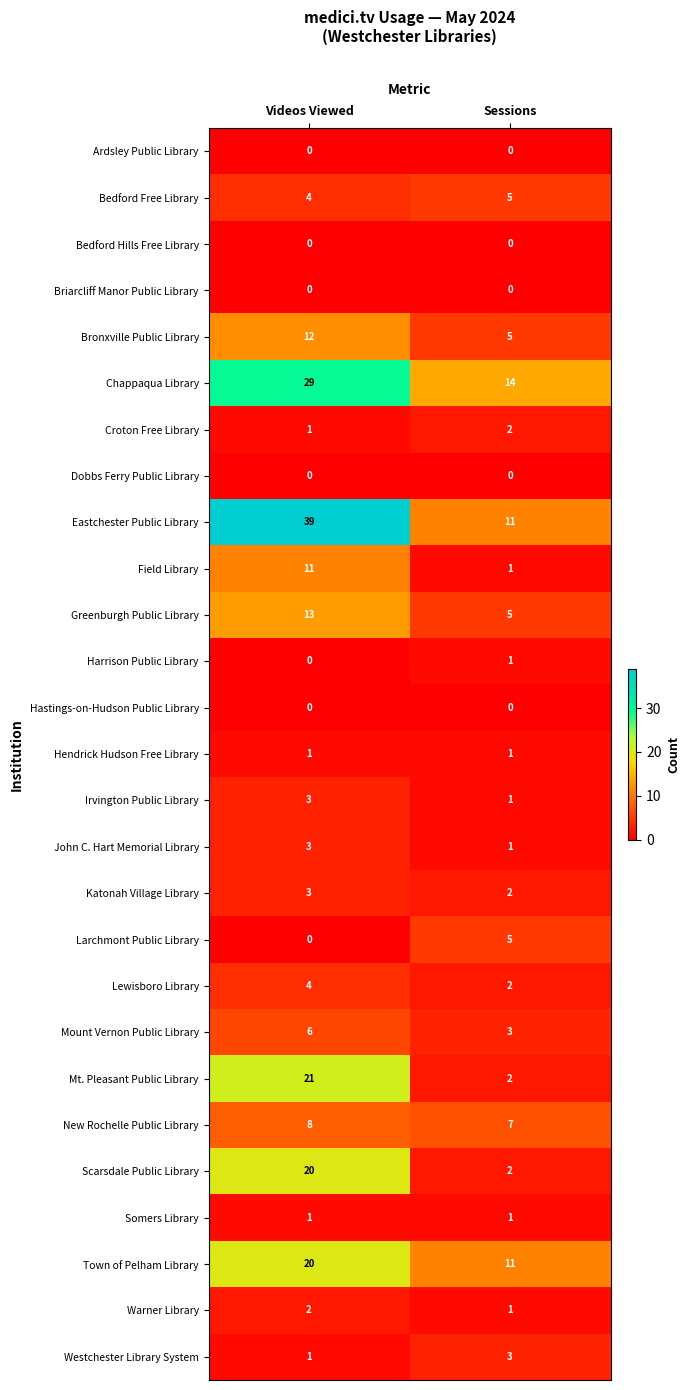

What is the sum of the Scarsdale Public Library values at Sessions and Videos Viewed?

22